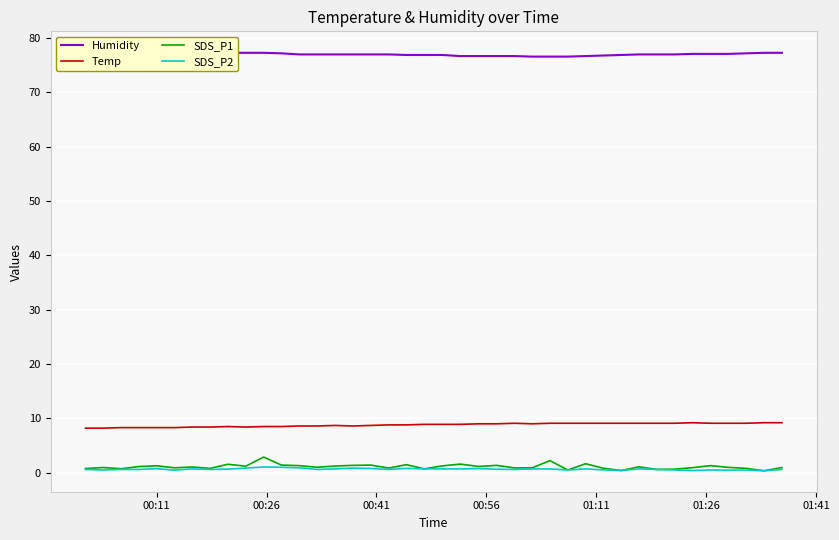

Reading left to right, list all the values displayed in this chart.

Humidity: 77.3	77.3	77.4	77.4	77.3	77.3	77.3	77.2	77.3	77.3	77.3	77.2	77.0	77.0	77.0	77.0	77.0	77.0	76.9	76.9	76.9	76.7	76.7	76.7	76.7	76.6	76.6	76.6	76.7	76.8	76.9	77.0	77.0	77.0	77.1	77.1	77.1	77.2	77.3	77.3
Temp: 8.2	8.2	8.3	8.3	8.3	8.3	8.4	8.4	8.5	8.4	8.5	8.5	8.6	8.6	8.7	8.6	8.7	8.8	8.8	8.9	8.9	8.9	9.0	9.0	9.1	9.0	9.1	9.1	9.1	9.1	9.1	9.1	9.1	9.1	9.2	9.1	9.1	9.1	9.2	9.2
SDS_P1: 0.8	0.9	0.7	1.1	1.3	0.9	1.1	0.8	1.6	1.2	2.9	1.4	1.3	1.0	1.2	1.4	1.4	0.8	1.5	0.7	1.2	1.6	1.1	1.4	0.9	0.9	2.2	0.5	1.6	0.8	0.4	1.1	0.6	0.7	0.9	1.3	1.0	0.8	0.3	0.9
SDS_P2: 0.6	0.5	0.6	0.6	0.7	0.5	0.7	0.6	0.7	0.8	1.1	1.0	0.9	0.6	0.7	0.8	0.8	0.6	0.8	0.7	0.7	0.7	0.8	0.6	0.6	0.7	0.7	0.5	0.7	0.5	0.4	0.7	0.6	0.5	0.4	0.5	0.5	0.5	0.3	0.6